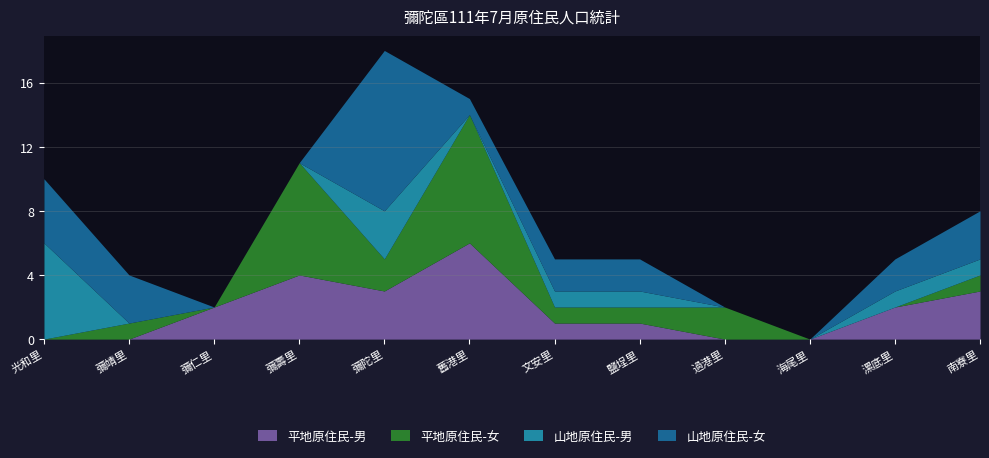

Between which two adjacent categories do 山地原住民-女 and 平地原住民-男 first intersect?

彌靖里 and 彌仁里